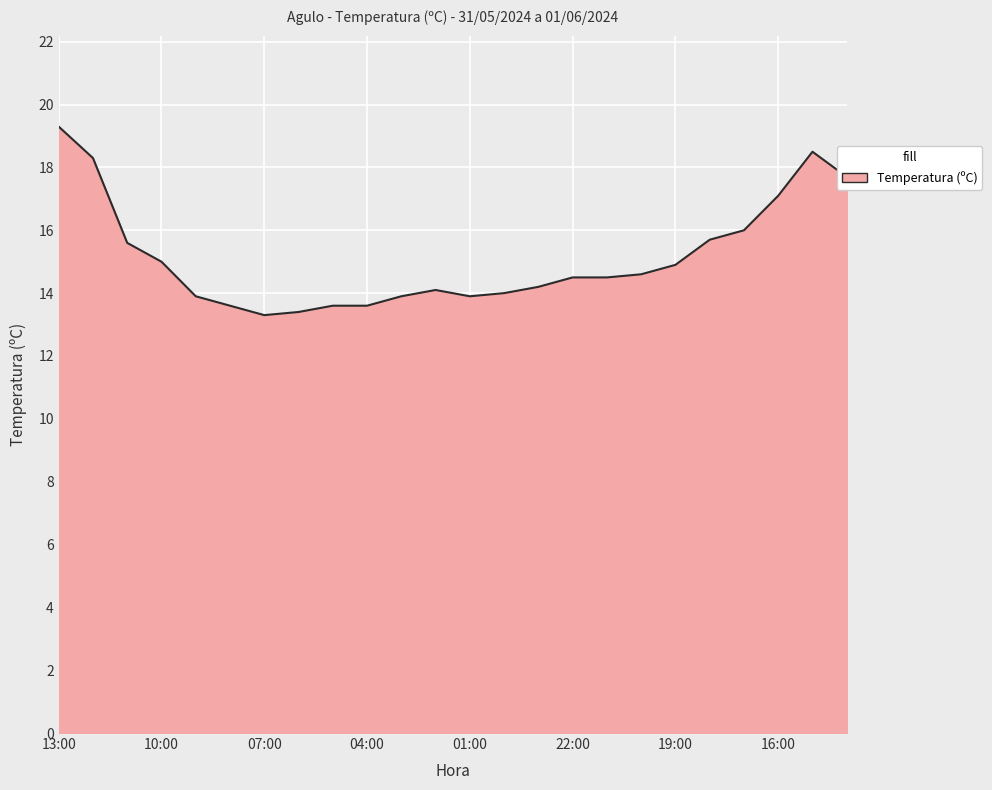

What is the difference between the maximum and minimum values?

6.0